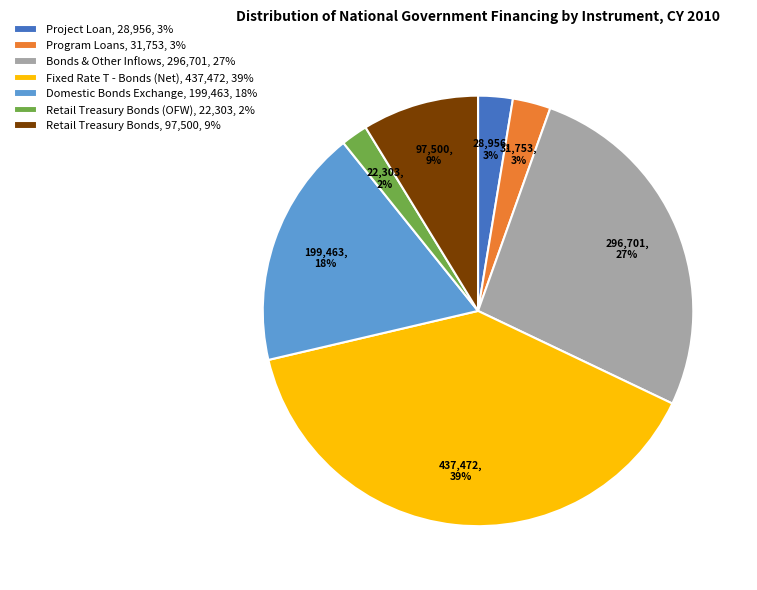

To the nearest percent, what is the difference between the largest and smallest slice percentages?

37%